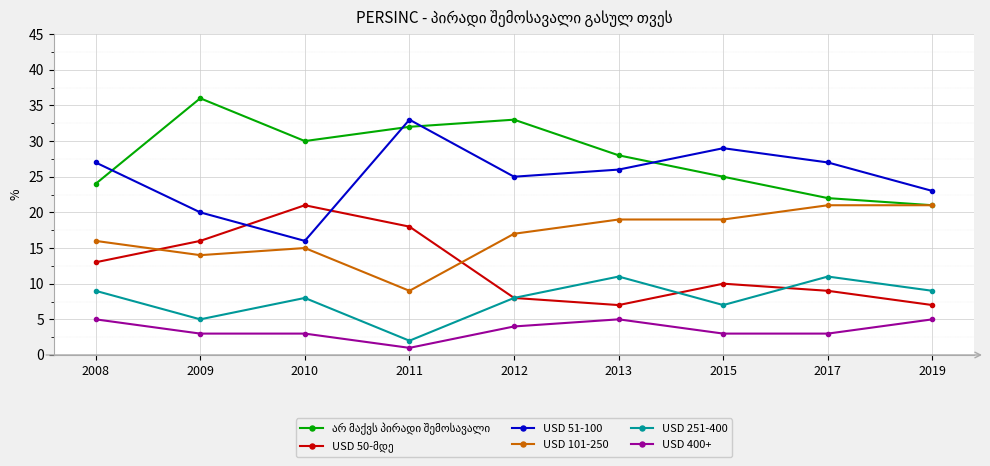

How many data points does each series have?

9